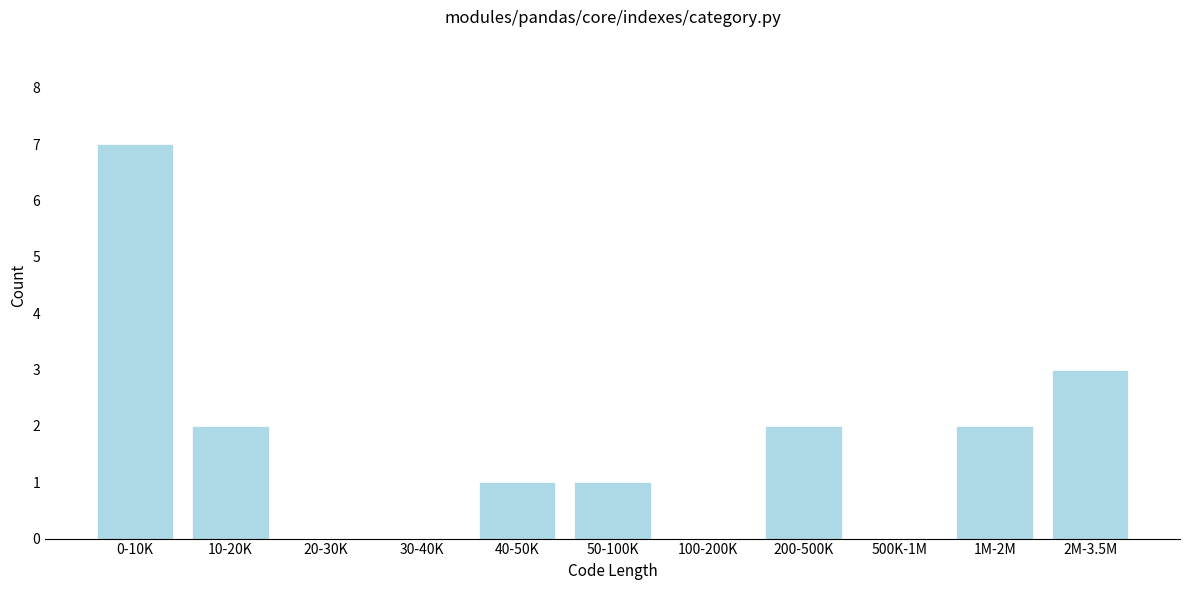

Reading right to left, list all the values displayed in this chart.

2M-3.5M=3	1M-2M=2	500K-1M=0	200-500K=2	100-200K=0	50-100K=1	40-50K=1	30-40K=0	20-30K=0	10-20K=2	0-10K=7